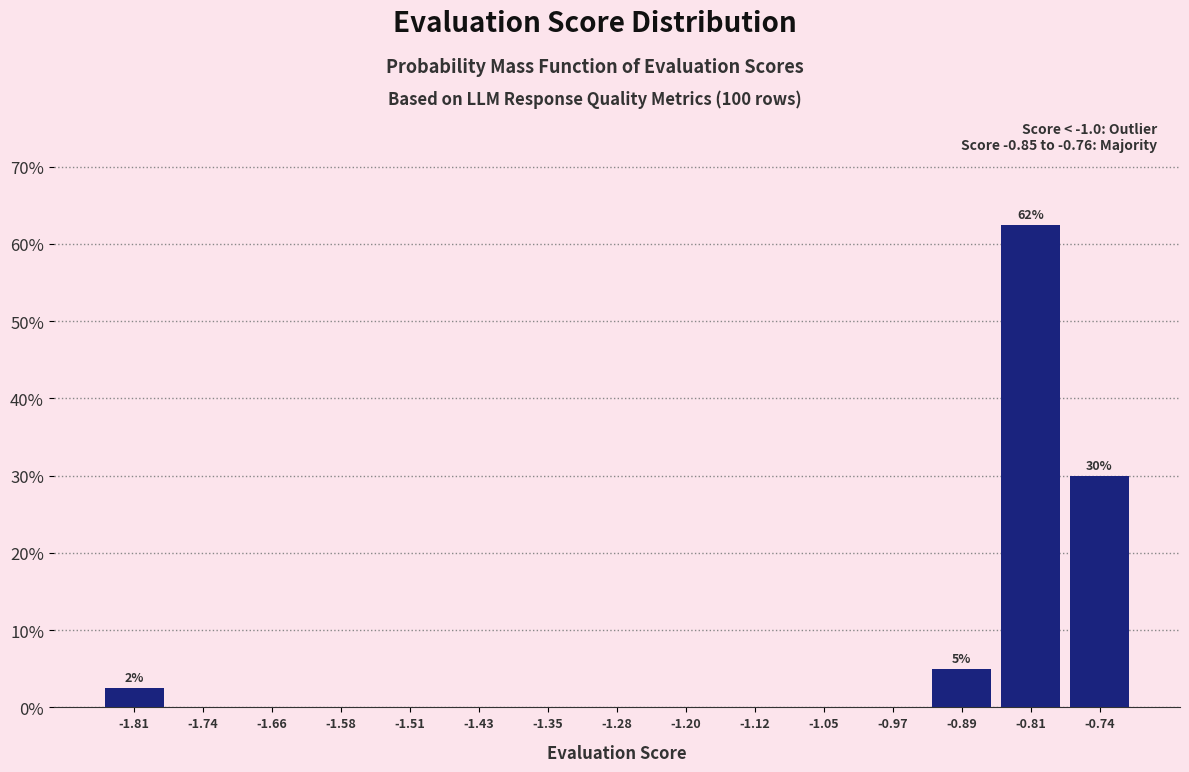

Which range on the x-axis has the tallest bar?

-0.85 to -0.78